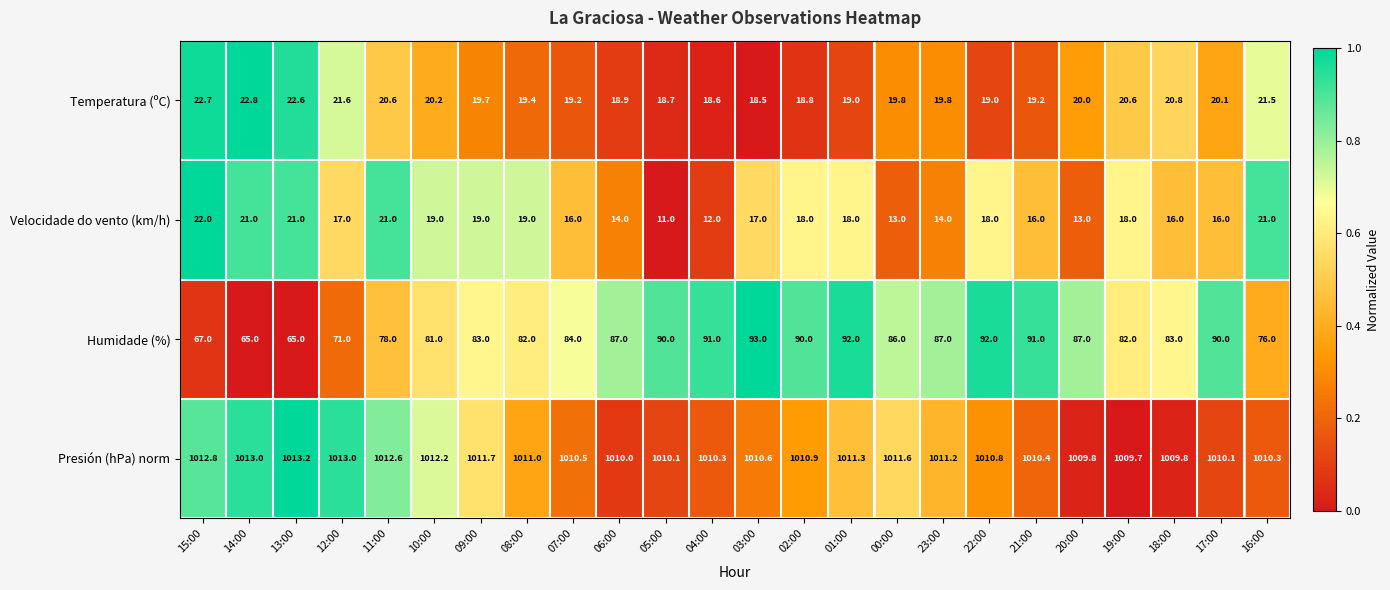

How many data points does each series have?

24